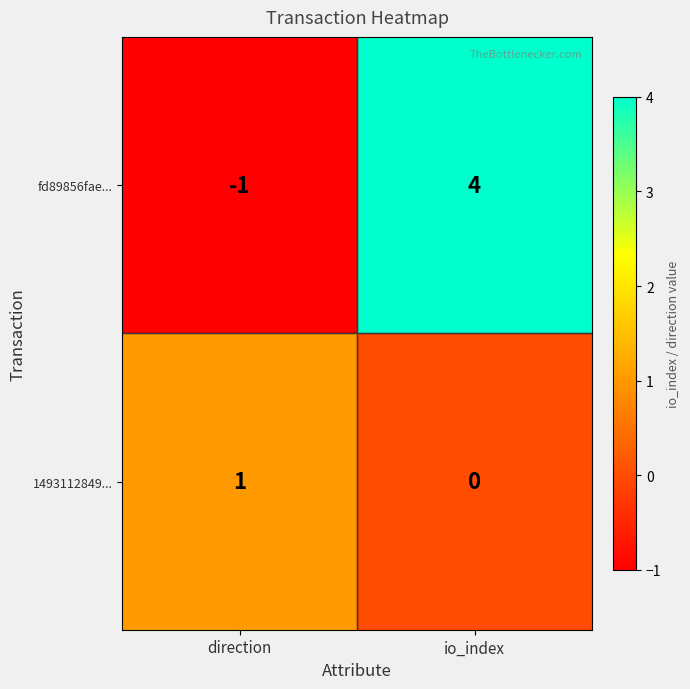

Which series has the widest spread of values?

fd89856fae...